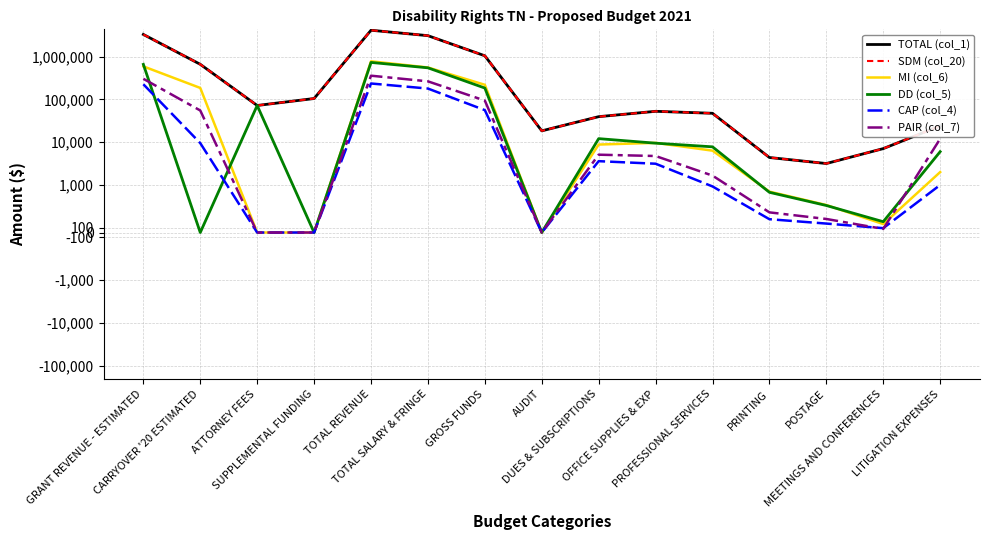

How many lines are shown in the chart?

6